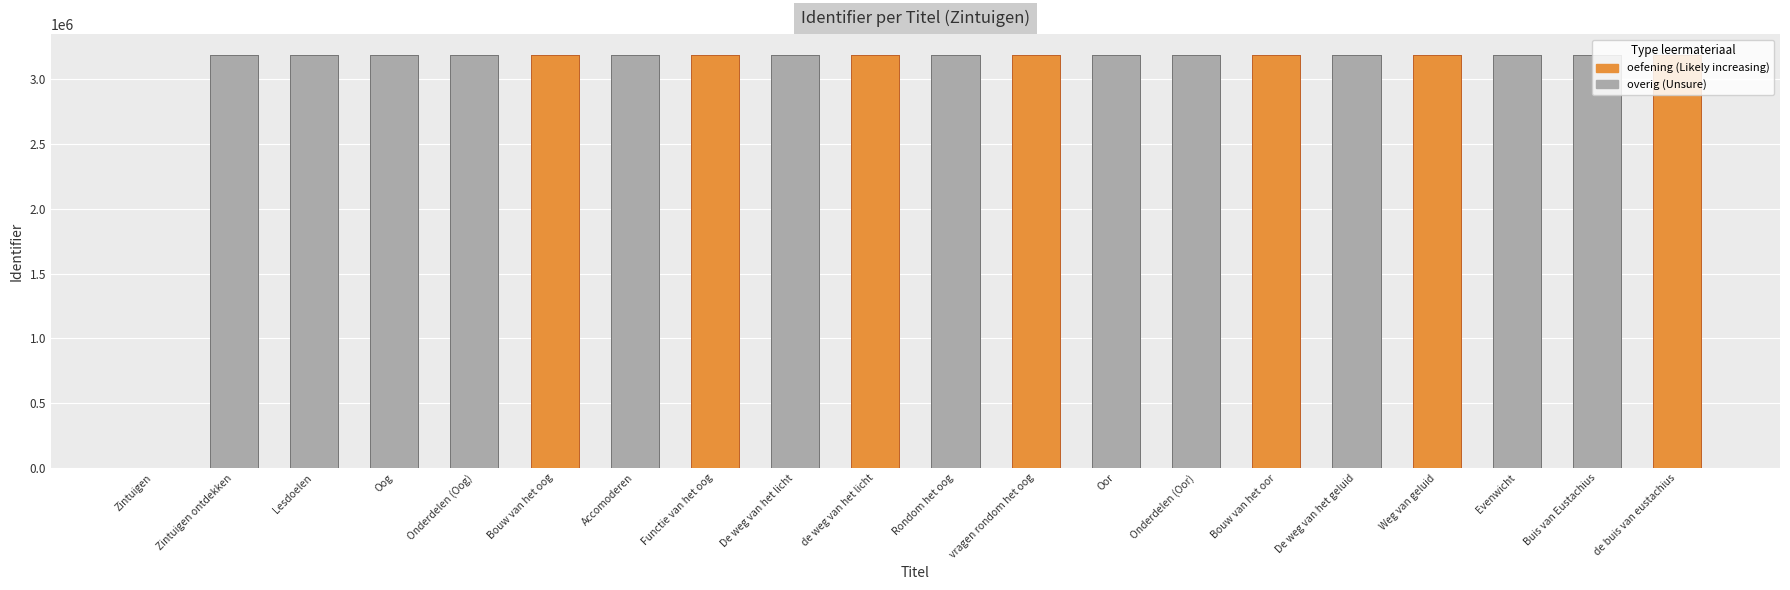

What is the ratio of the value at Lesdoelen to the value at De weg van het geluid?

1.0